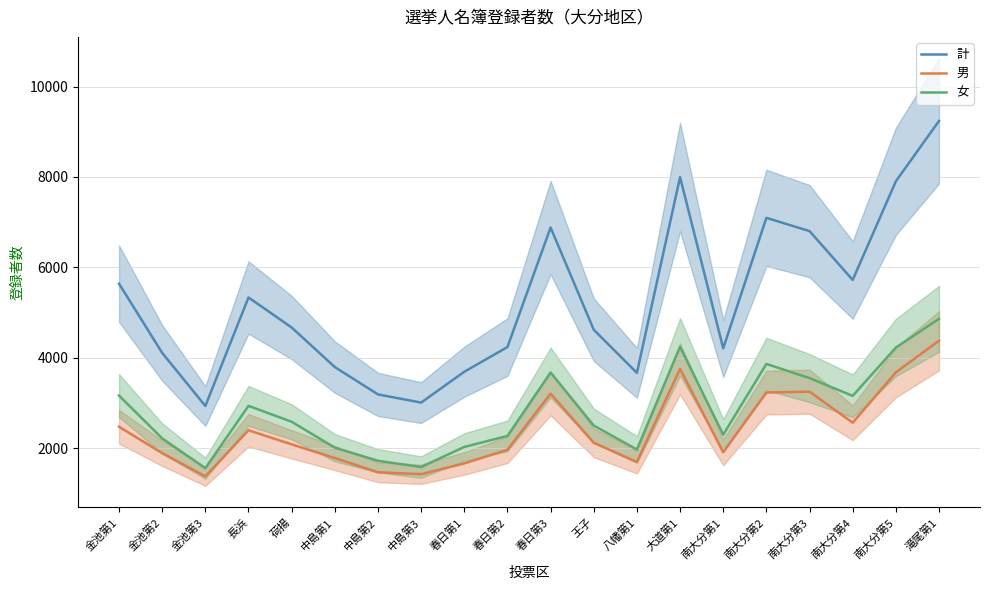

The 男 series shows 1015 at 南大分第5. True or false?

False